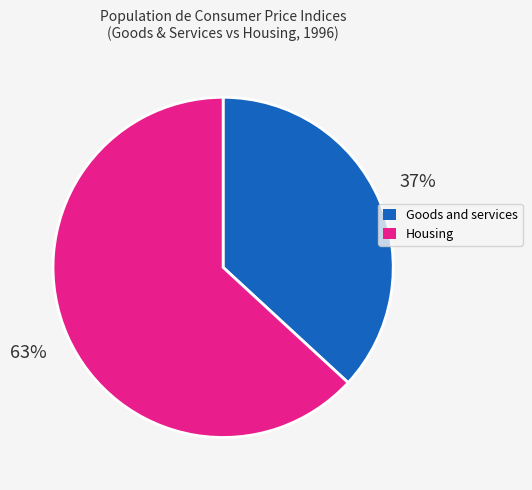

Rank the categories by value from lowest to highest.

Goods and services, Housing